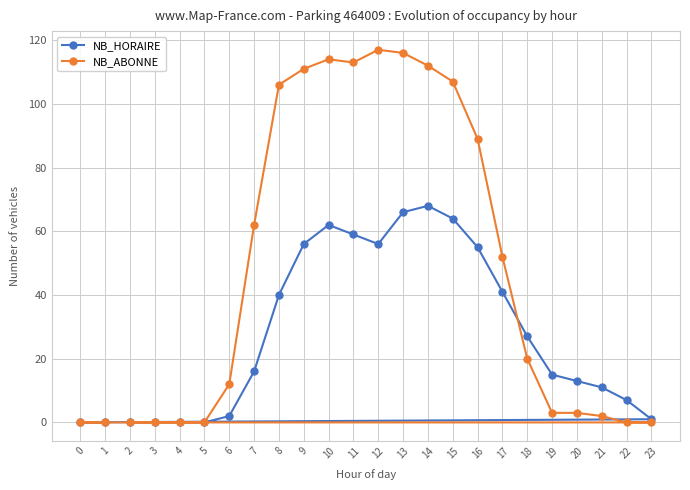

Is it true that NB_HORAIRE equals 27 at 4?

False